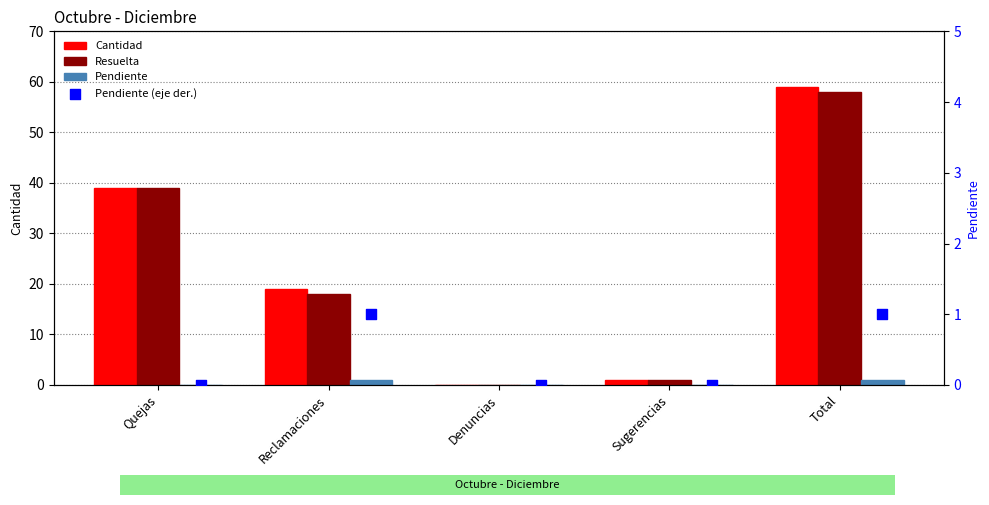

Is the value of Pendiente (eje der.) at Quejas greater than the value of Resuelta at Sugerencias?

No